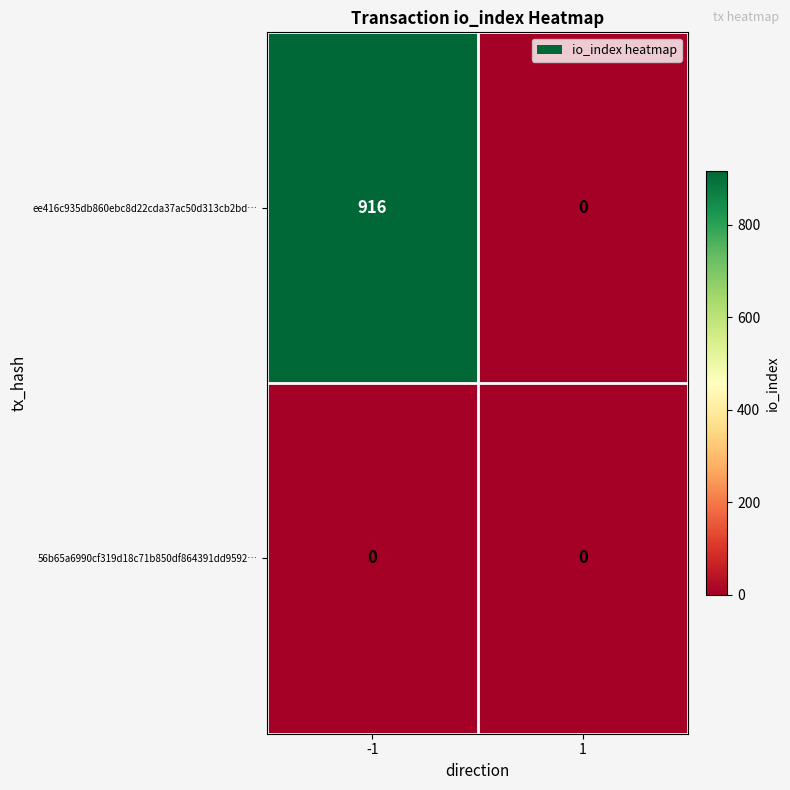

What is the difference between the maximum and minimum values in the ee416c935db860ebc8d22cda37ac50d313cb2bd… series?

916